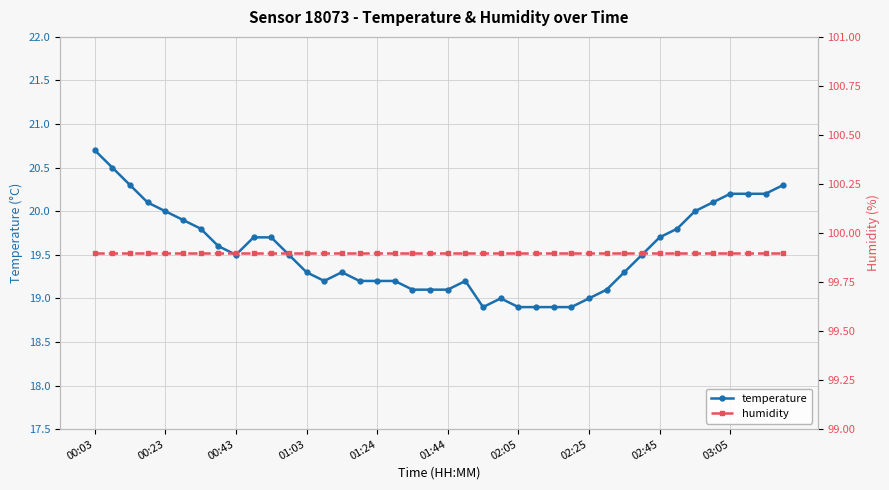

Which category has the highest value in the temperature series?

00:03